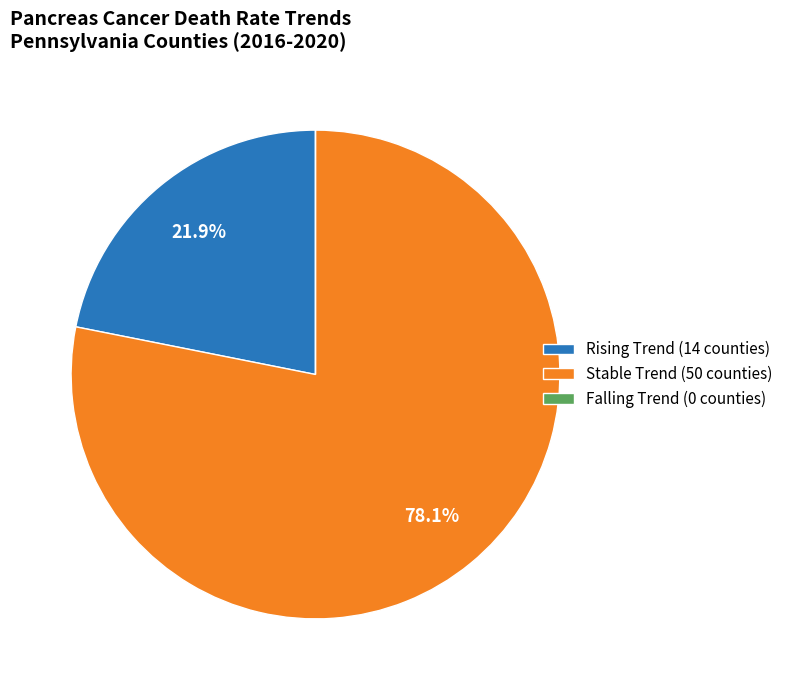

What is the majority slice?

Stable Trend (50 counties)